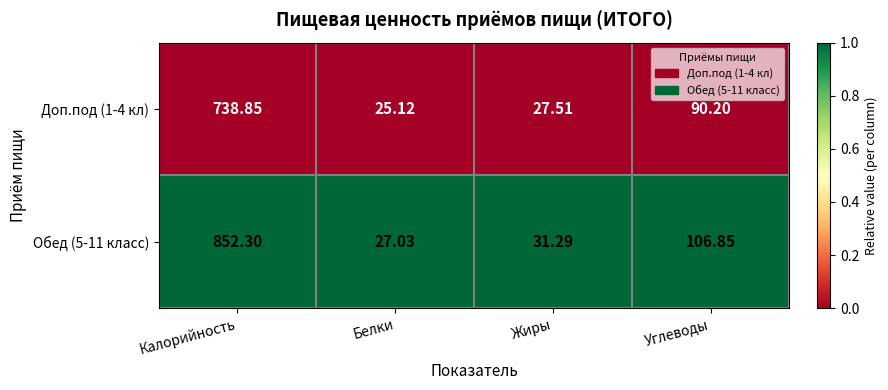

At Калорийность, list the series in order from smallest to largest.

Доп.под (1-4 кл), Обед (5-11 класс)